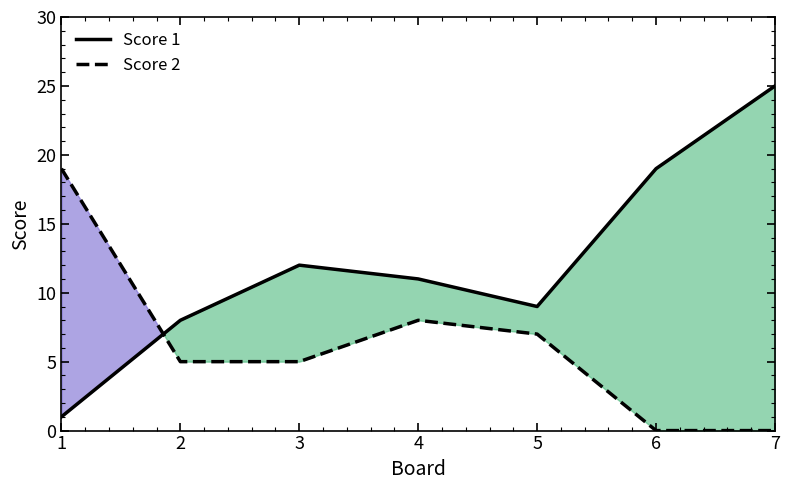

Which series has the largest total across all categories?

Score 1